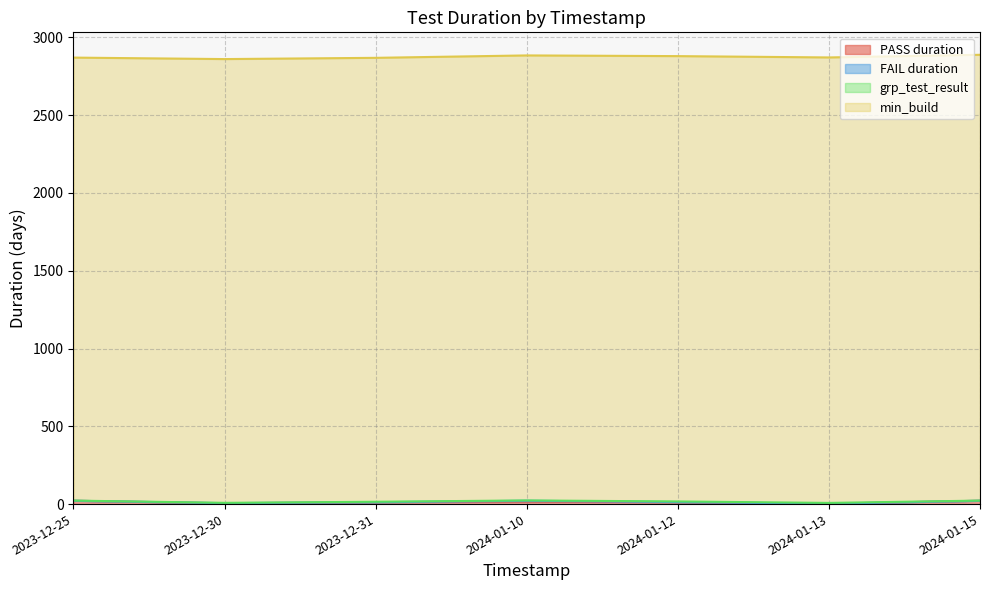

The value of grp_test_result at 2023-12-25 is 1.0. True or false?

True